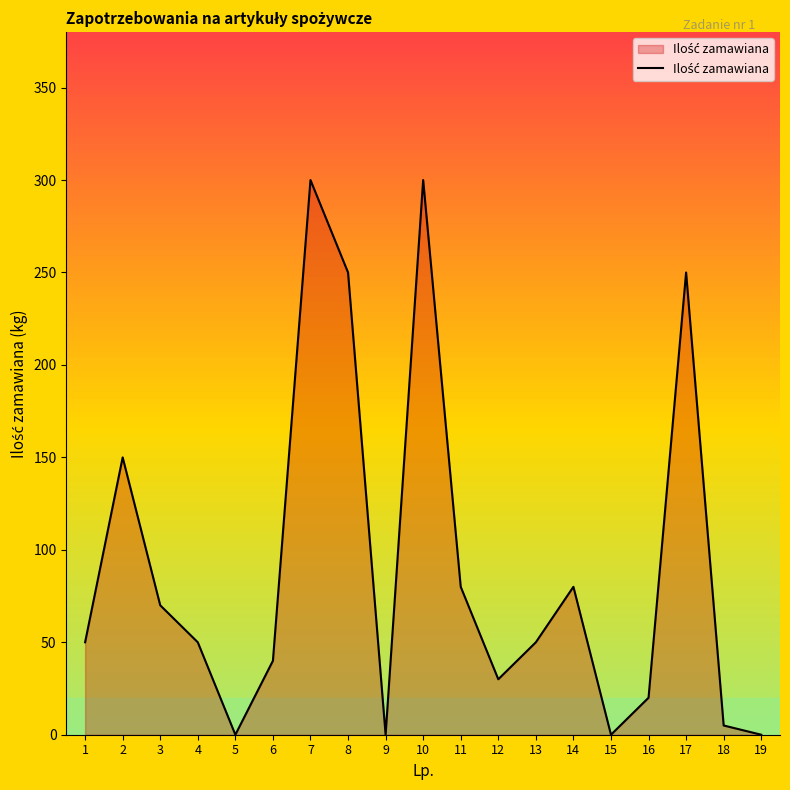

What value does the data have at 2, to the nearest 10?

150